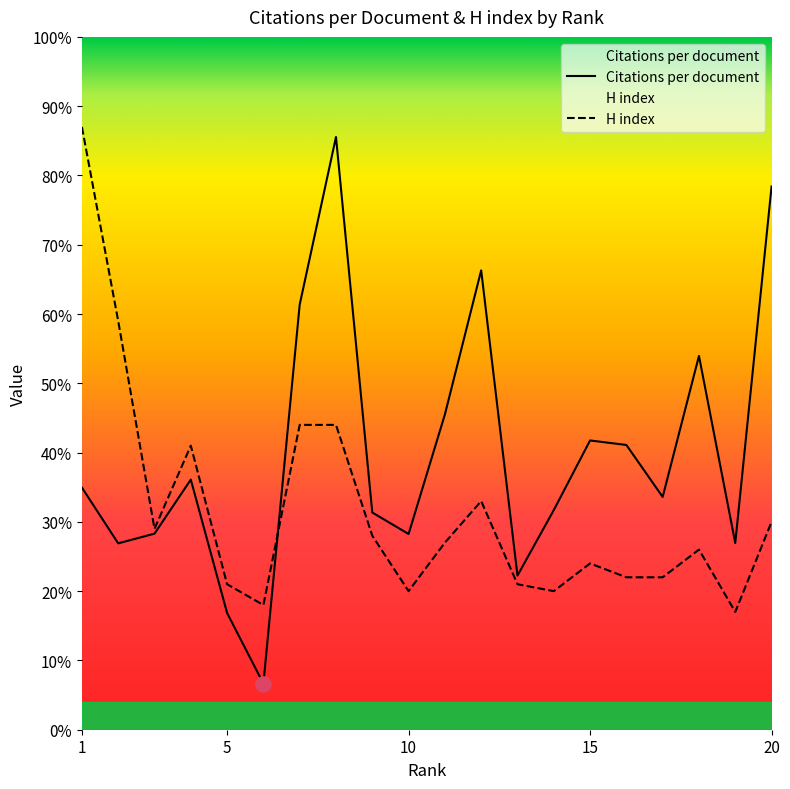

Which series has the largest Y range (max minus min)?

Citations per document